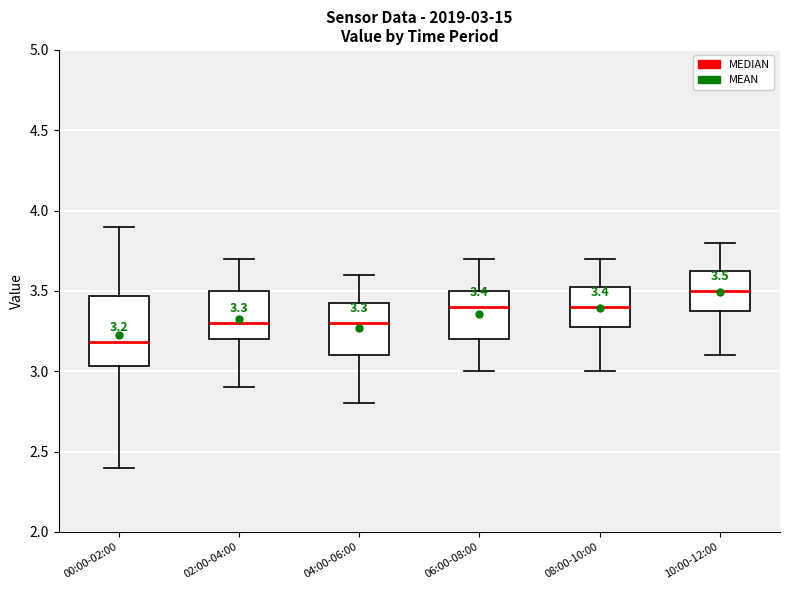

Which box is the tallest, from its lower edge to its upper edge?

00:00-02:00